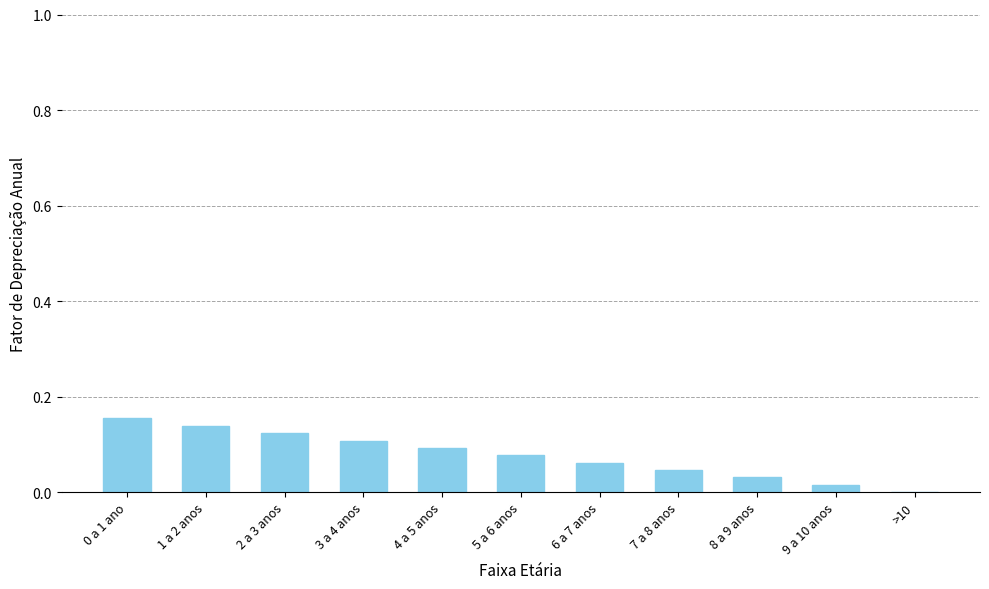

True or false: the data shows 0.0 at 8 a 9 anos.

True